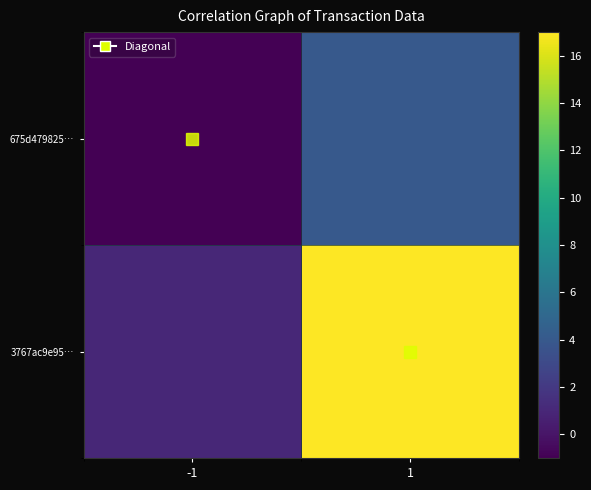

Count the number of categories in the chart.

2